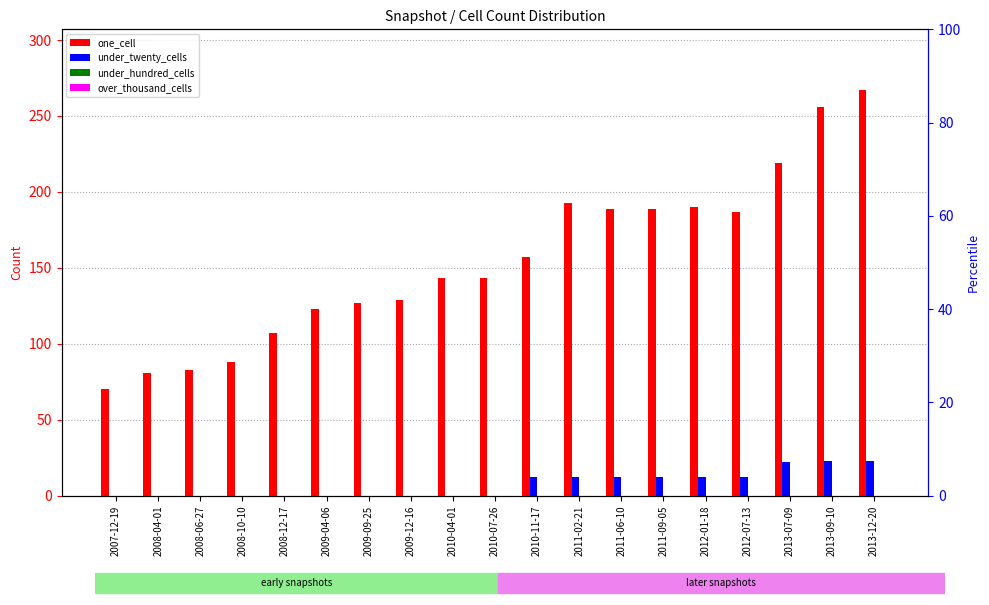

How many groups of bars are there?

19